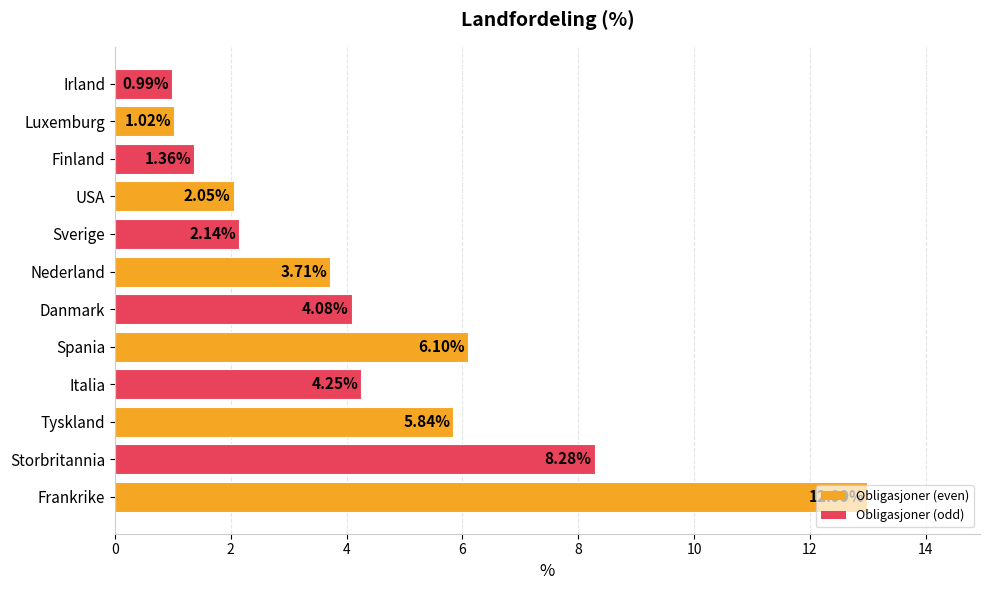

How many bars are there in total?

12